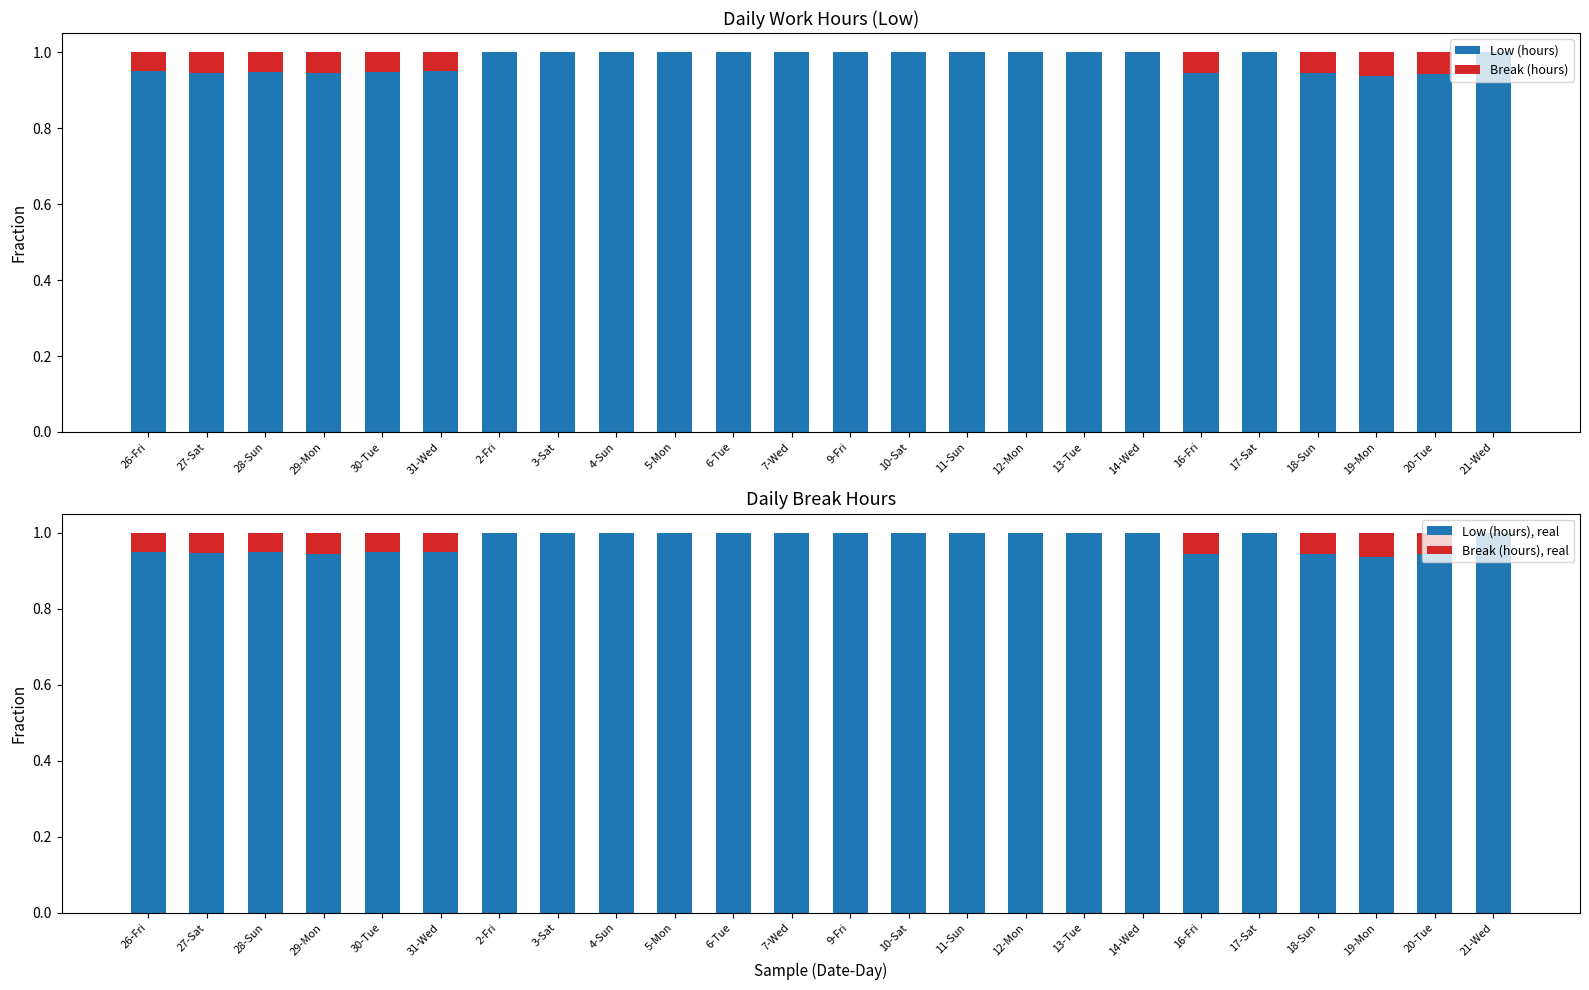

The Break (hours) series shows 0.0 at 18-Sun. True or false?

False